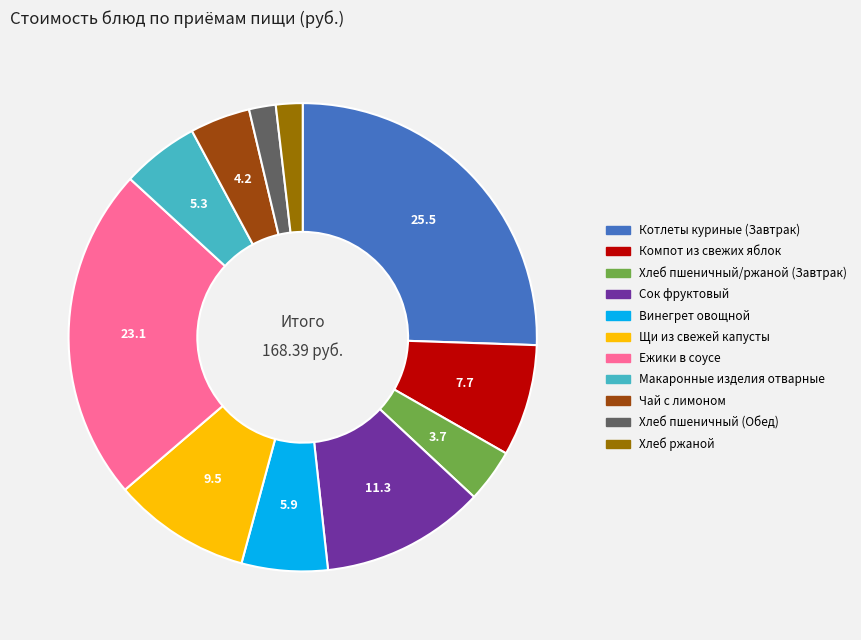

Count the number of slices in the pie.

11